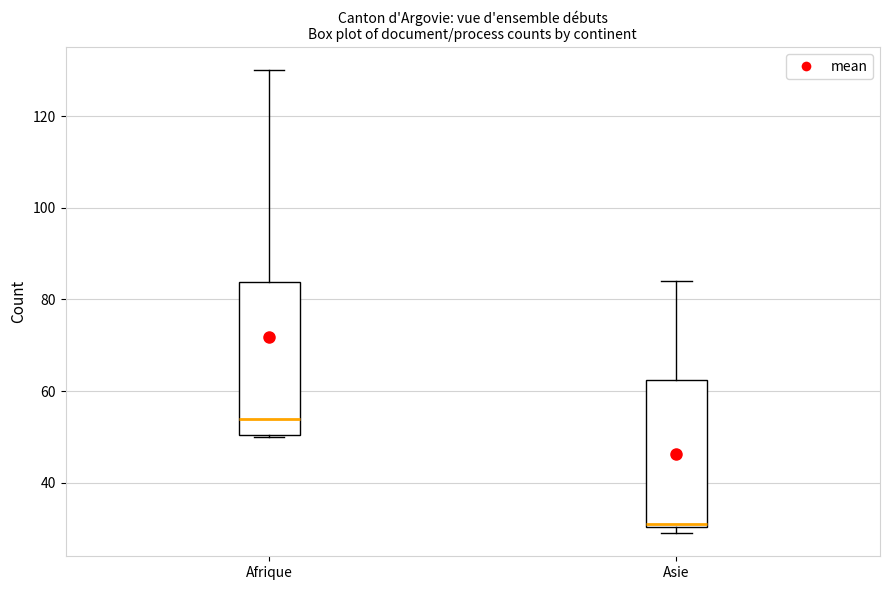

Reading left to right, transcribe this box plot: for each box, give where its median line is, the range the box spans, and where its two whiskers end, as read against the y-axis. The values are not printed on the chart, so give them approximately, as read against the axis.

Afrique: median 54, box 50 to 84, whiskers 50 to 130
Asie: median 32, box 30 to 62, whiskers 30 (just below the box's lower edge) to 84